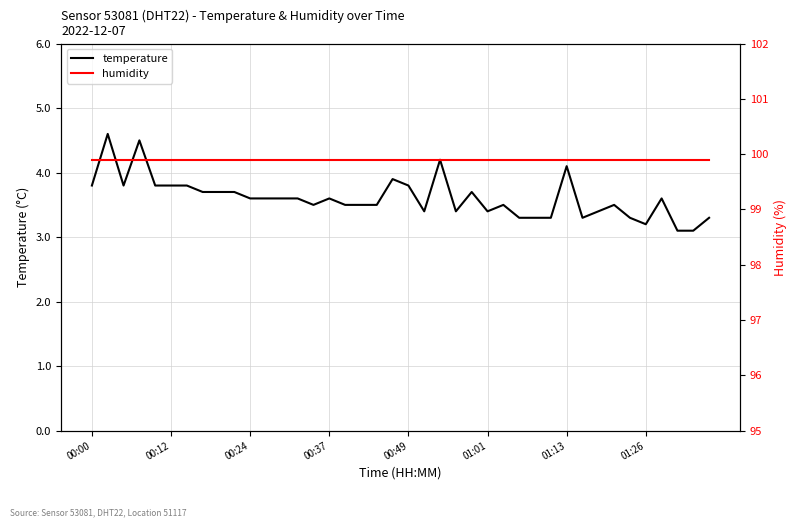

The value of temperature at 38 is 0.9. True or false?

False